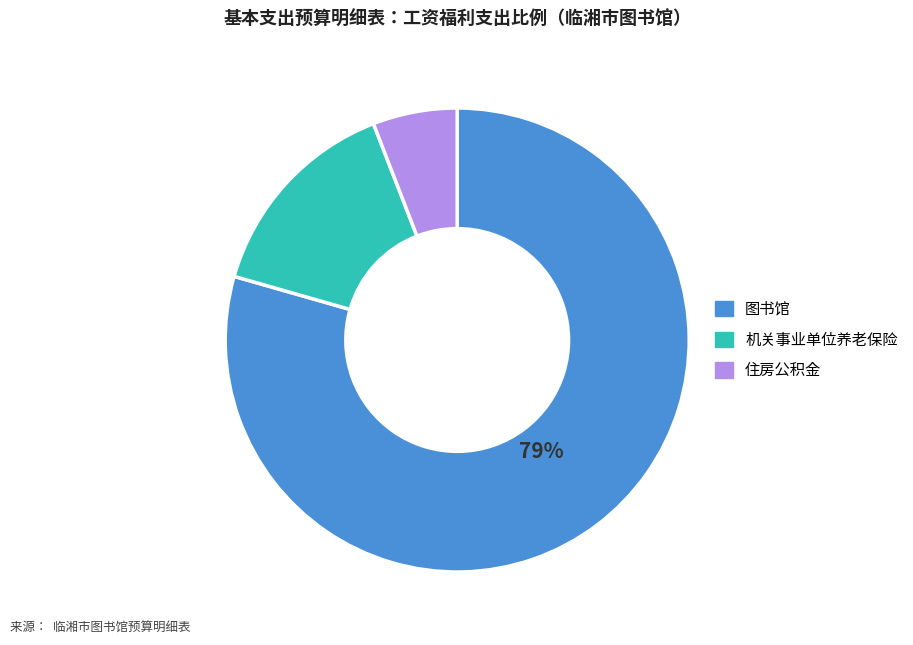

Which category has the smallest portion of the pie?

住房公积金